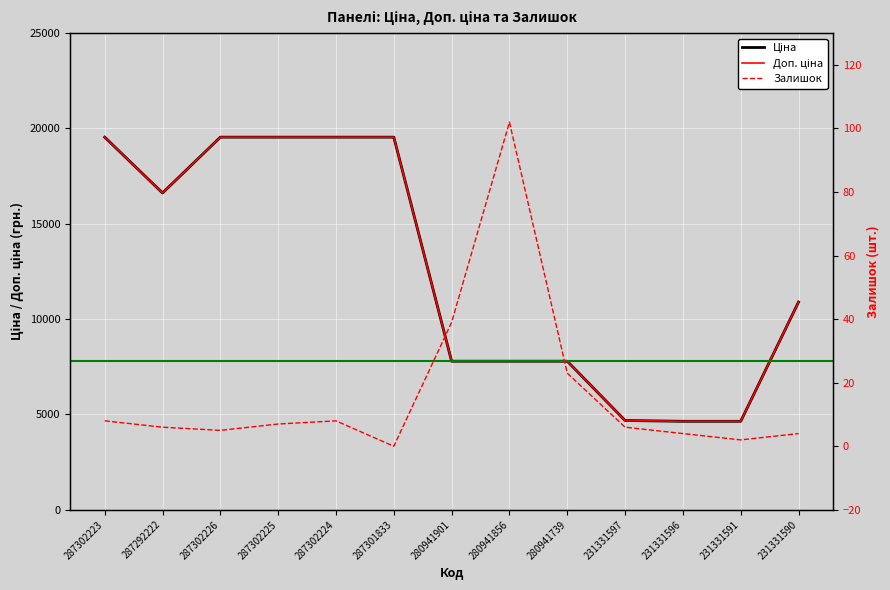

What is the difference between the second highest and second lowest values in the Доп. ціна series?

14900.7